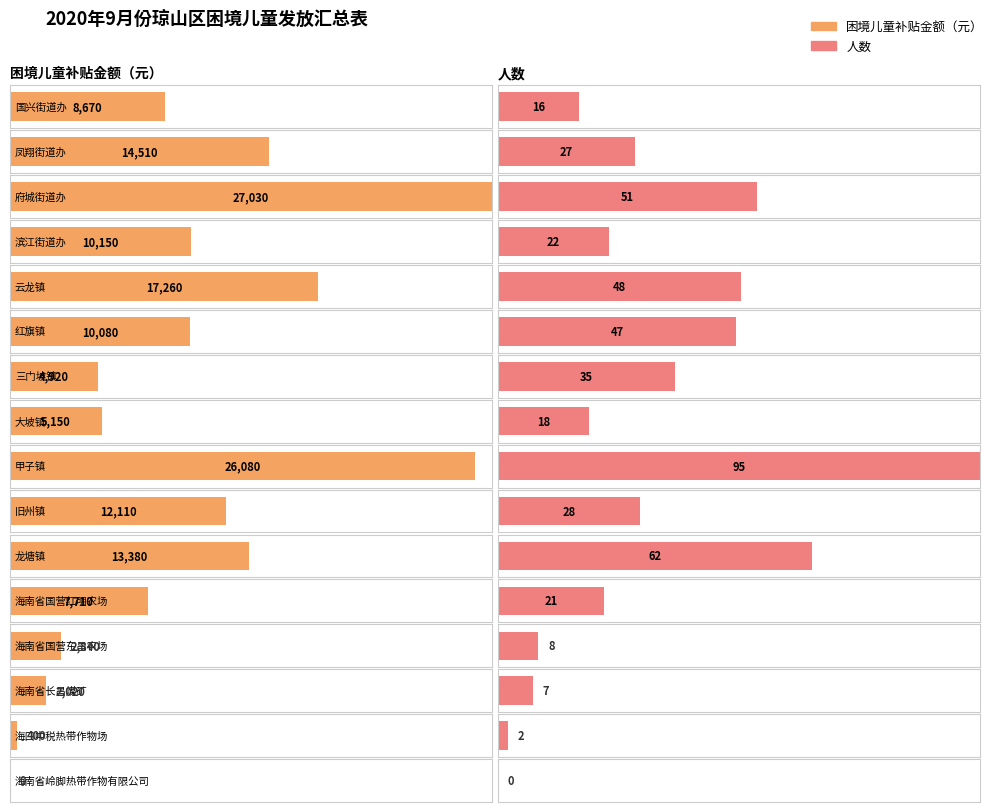

True or false: 人数 has a value of 40 at 凤翔街道办.

False